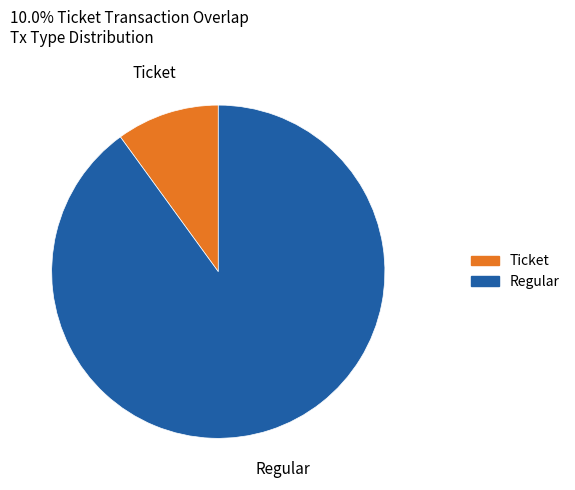

Rank the categories by value from lowest to highest.

Ticket, Regular